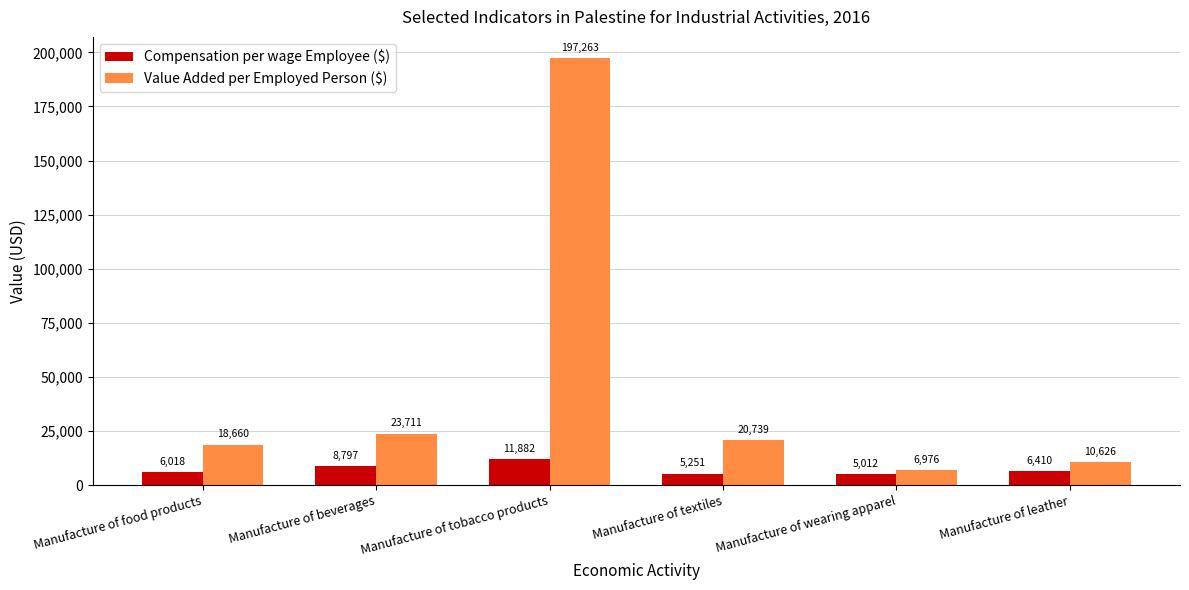

Is it true that Compensation per wage Employee ($) equals 8797.1 at Manufacture of beverages?

True